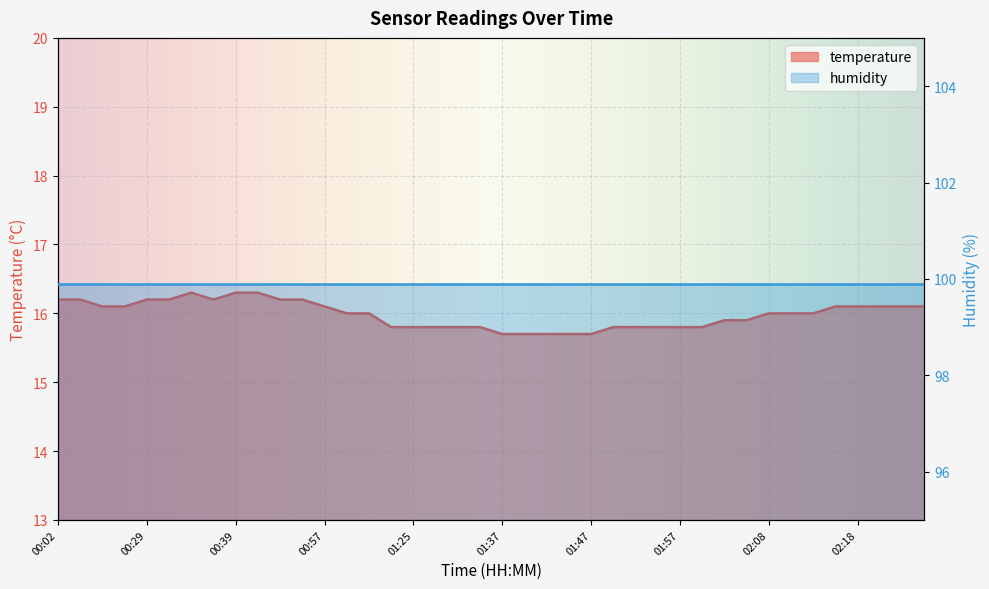

How many categories are shown in the chart?

40